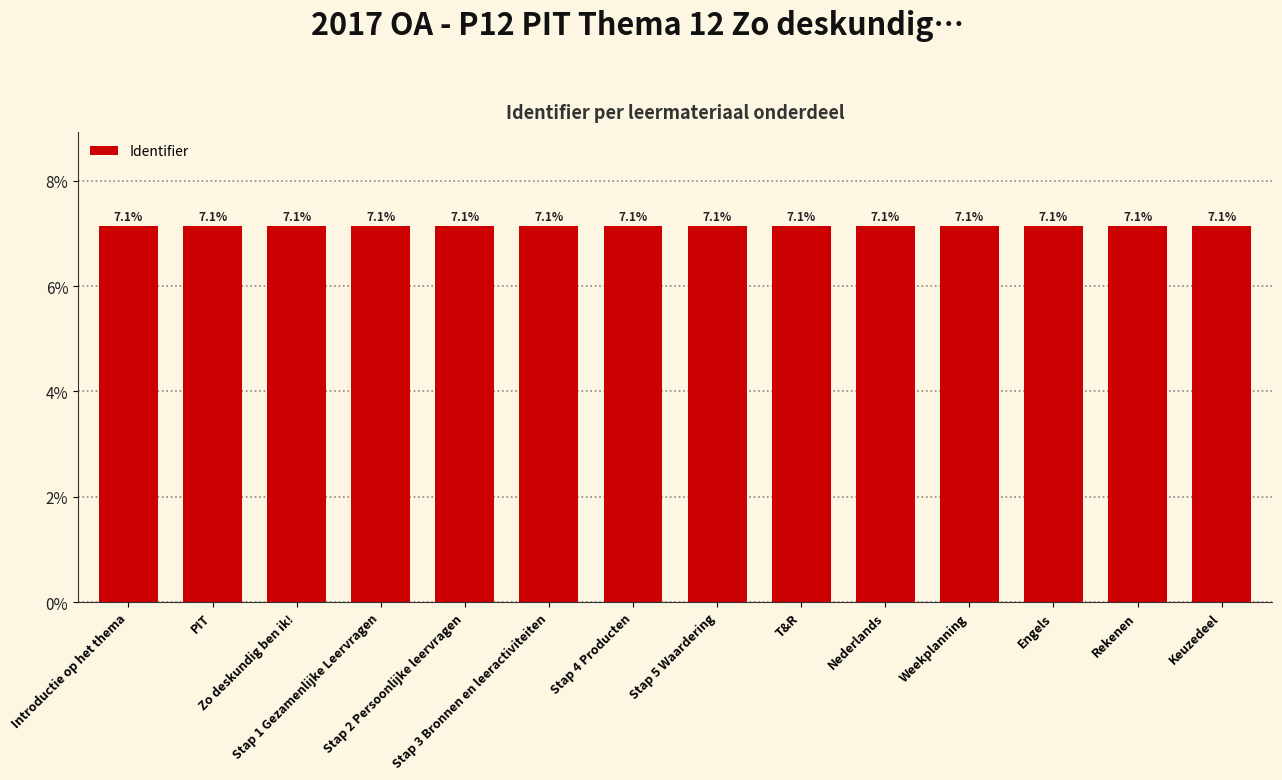

What is the label of the 14th bar from the right?

Introductie op het thema